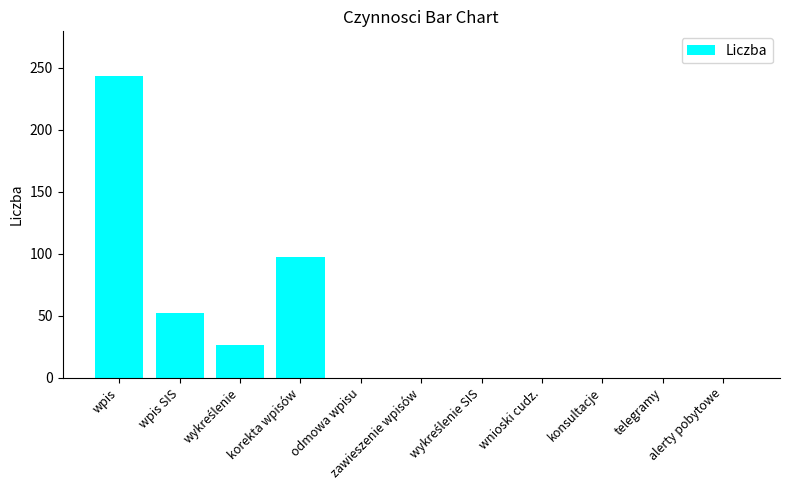

What is the sum of all values?

418